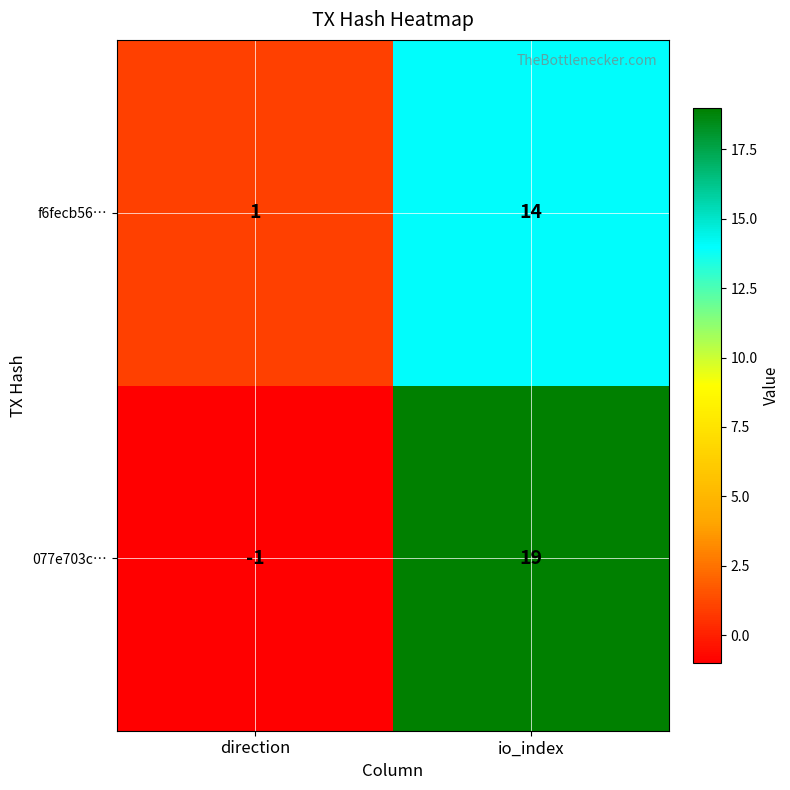

At which category is the sum across all series the highest?

io_index